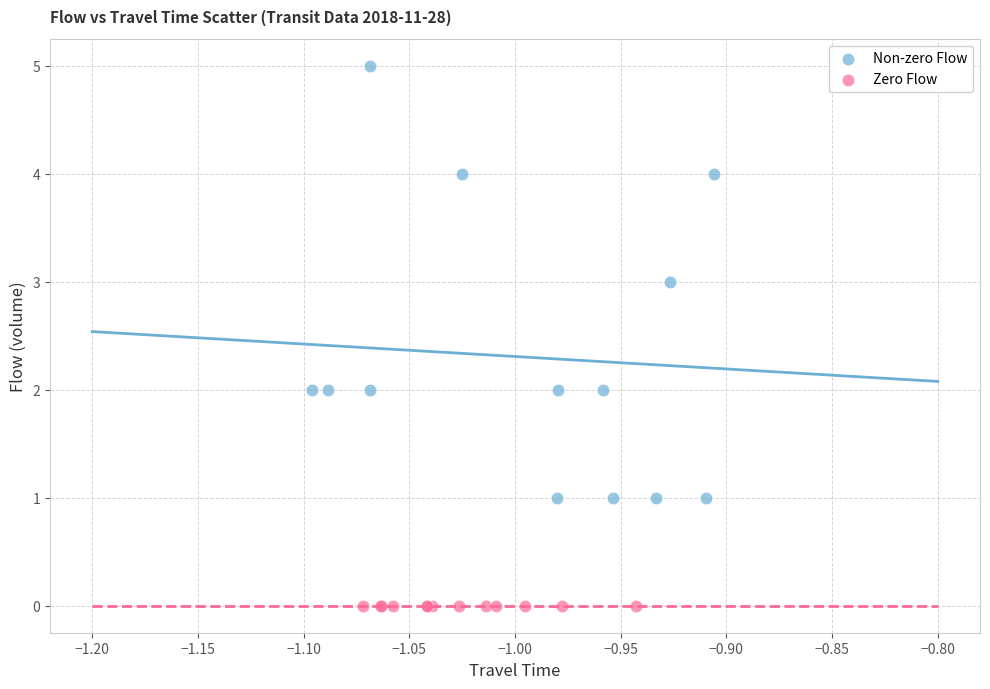

Which series contains the lowest Y value?

Zero Flow